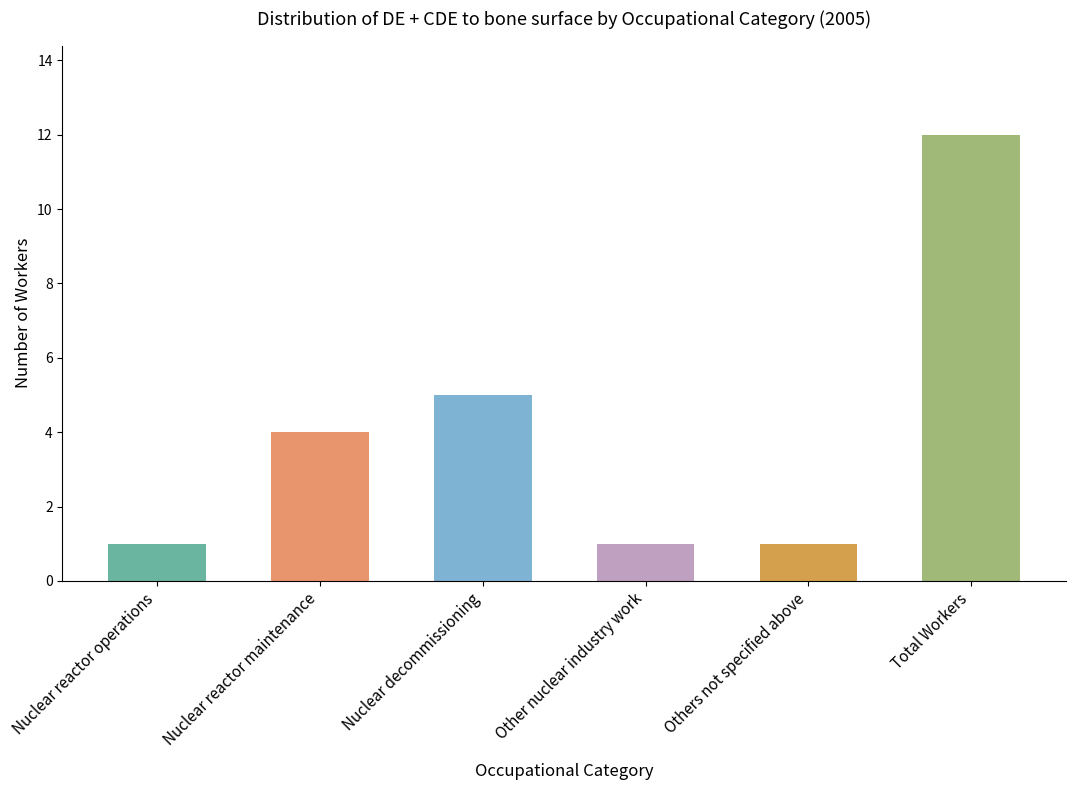

How many series are shown in this chart?

1